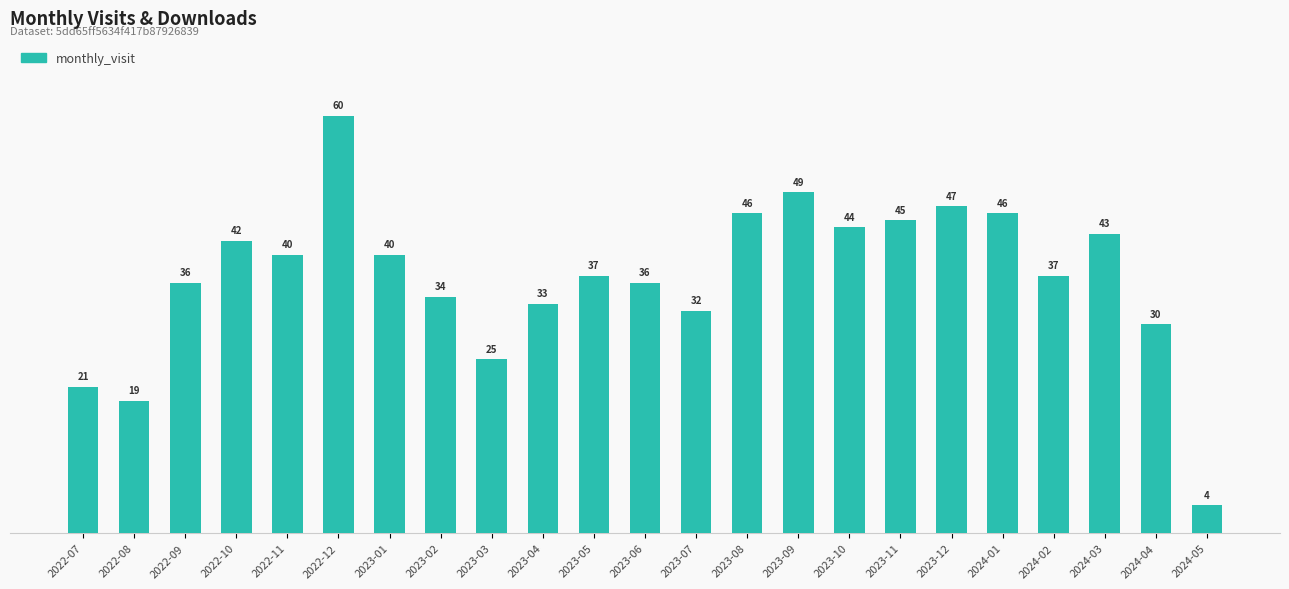

Is it true that the value at 2023-01 is 40?

True